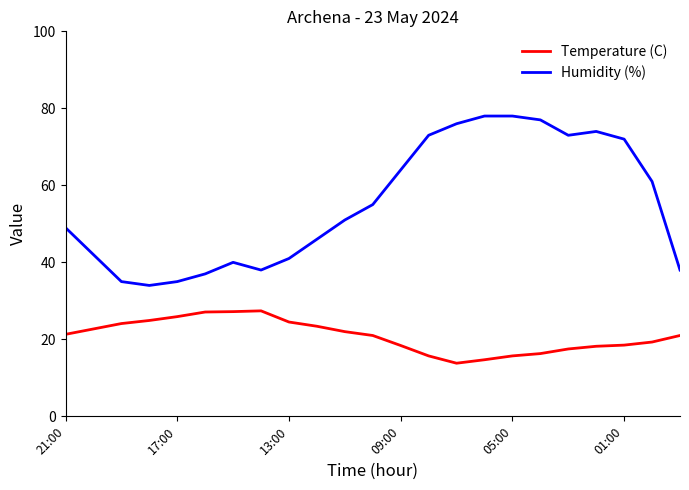

Which series has the largest range (max minus min)?

Humidity (%)